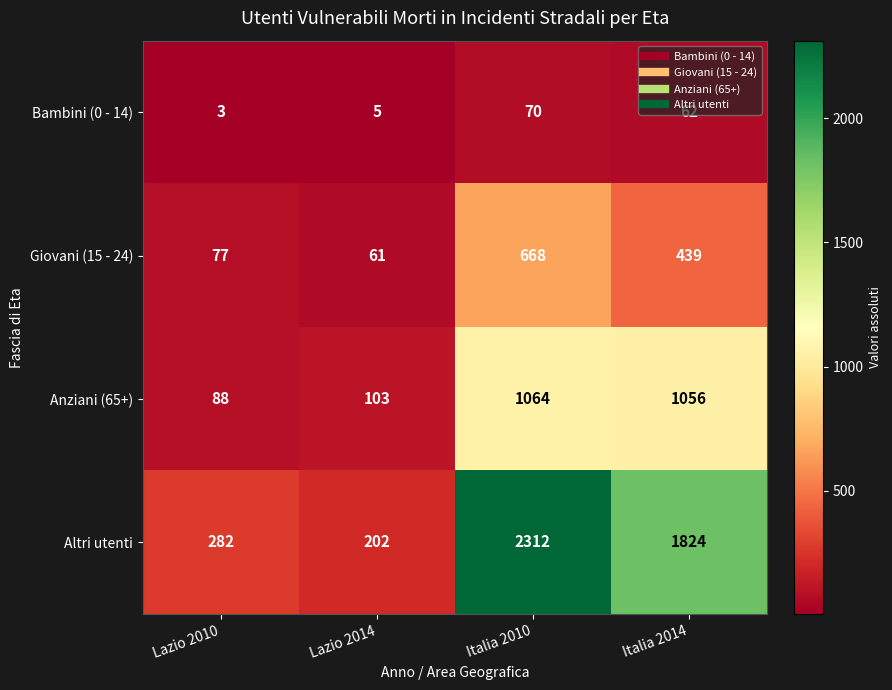

What is the difference between the maximum and minimum values in the Anziani (65+) series?

976